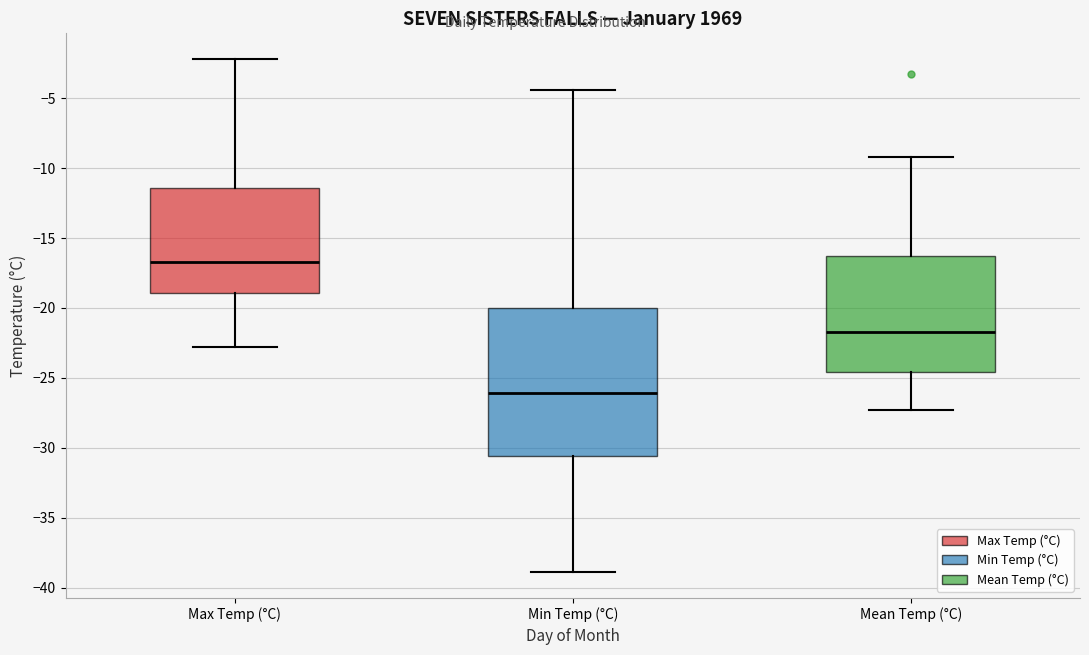

Where is the upper edge of the box for Min Temp (°C) on the y-axis? The values are not printed on the chart, so give them approximately, as read against the axis.

-20.0